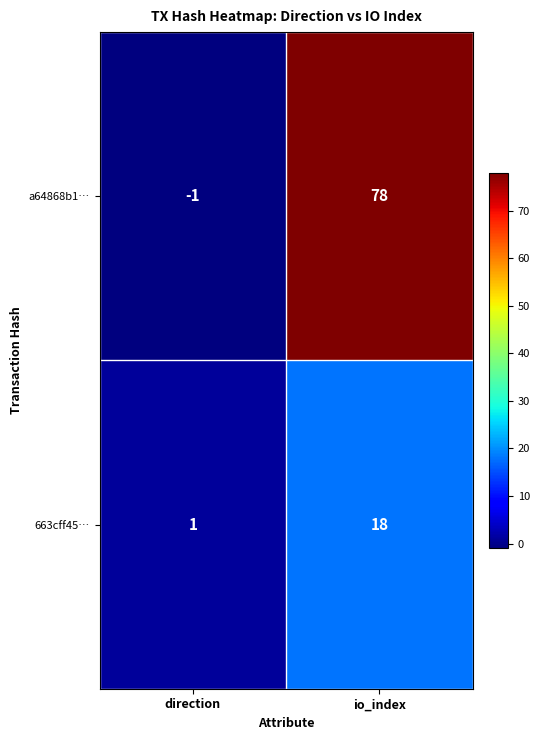

List the series in order of their peak value, highest first.

a64868b1…, 663cff45…